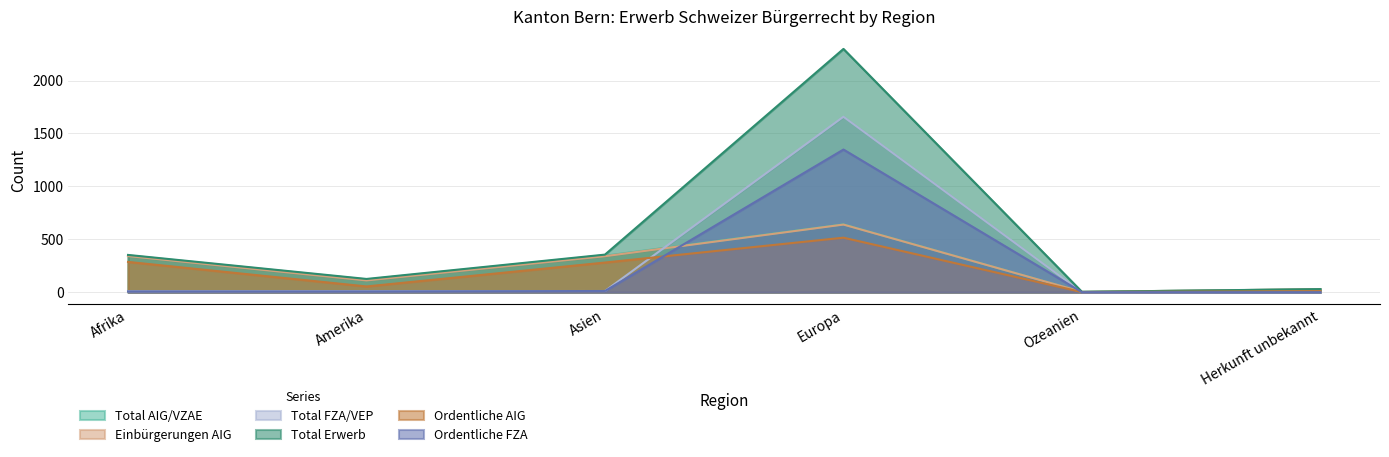

In Ordentliche FZA, how many points are higher than both neighbors (excluding endpoints)?

1